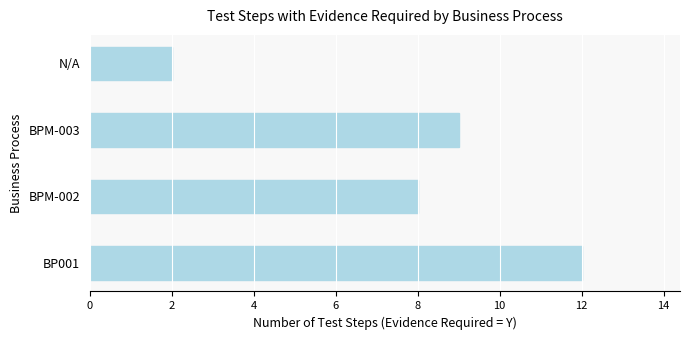

What is the difference between the second highest and second lowest values?

1